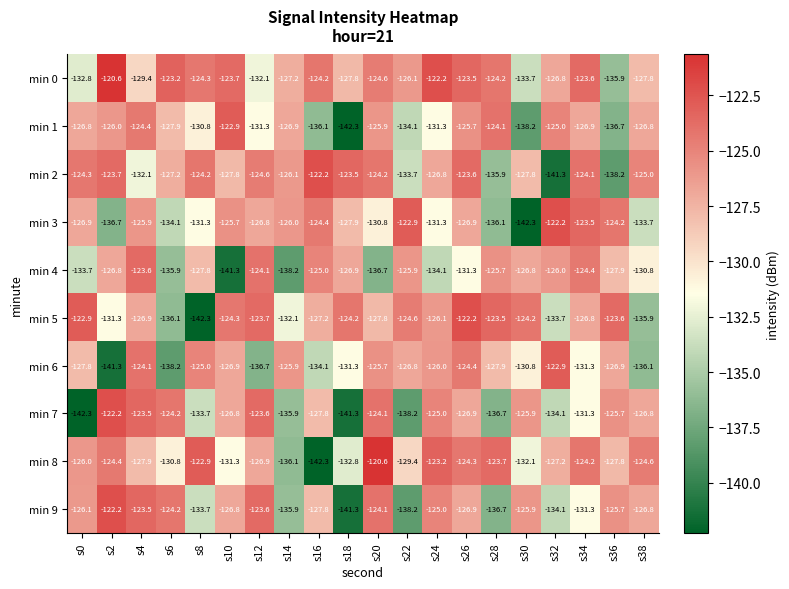

How many values in the min 7 series exceed -126?

8